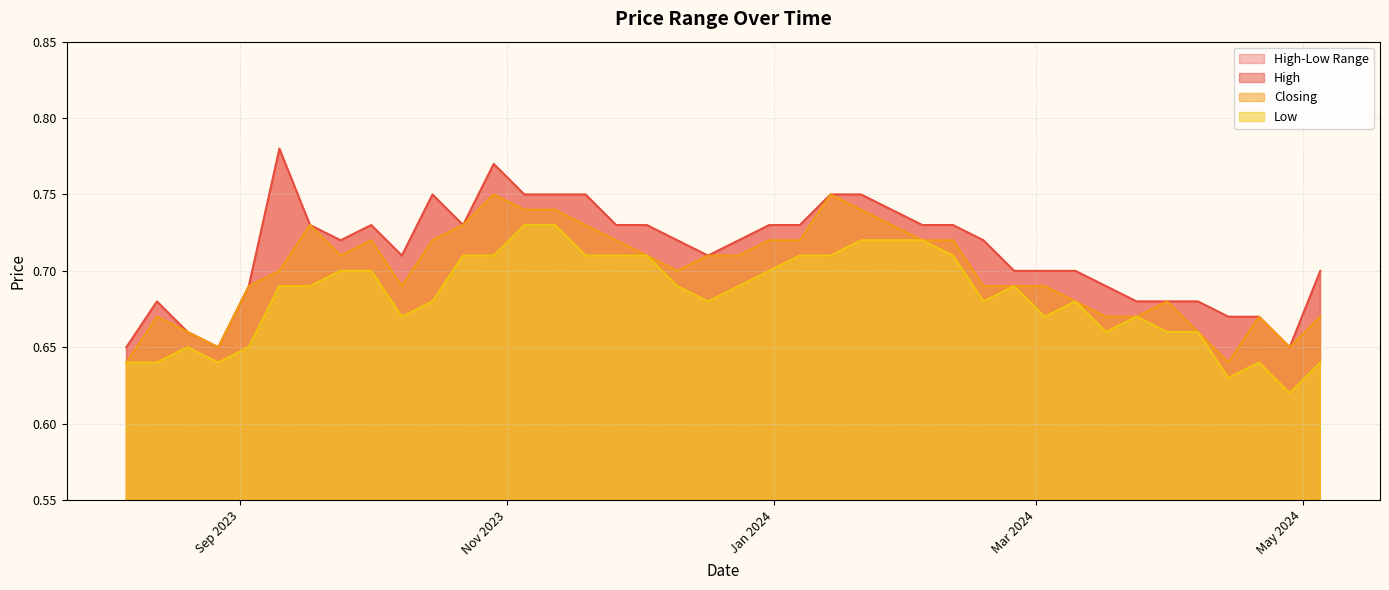

True or false: Low and High cross at least once.

False